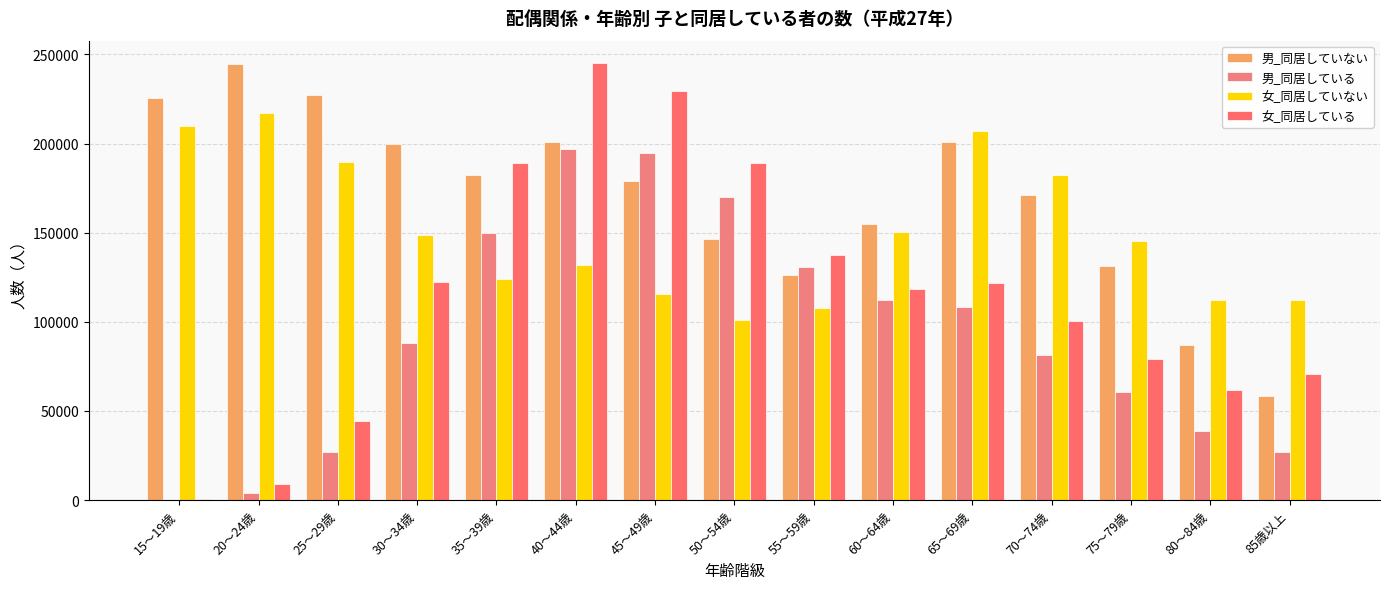

Count the number of data series in this chart.

4